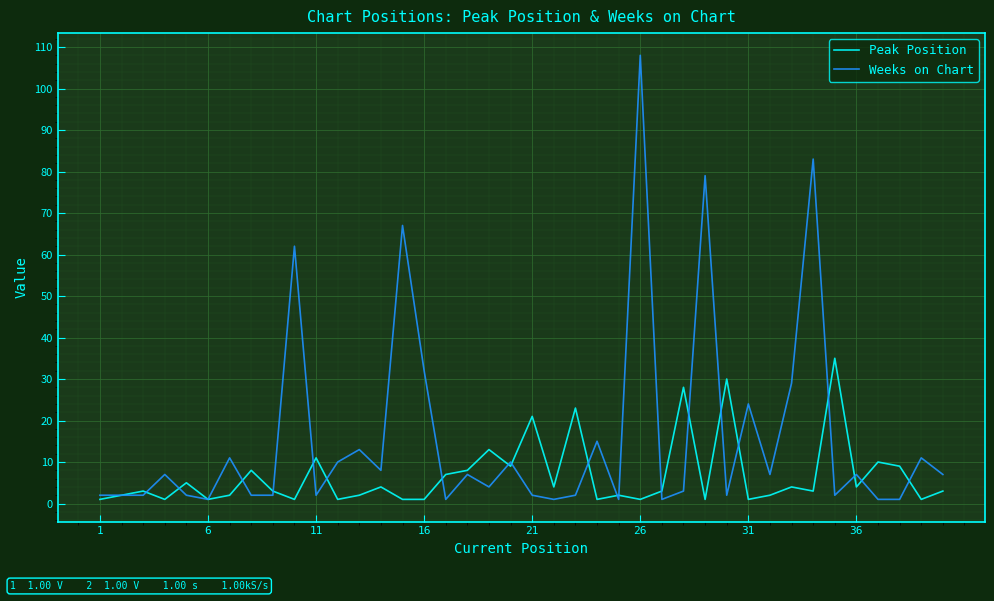

What is the highest value of the Peak Position series?

35